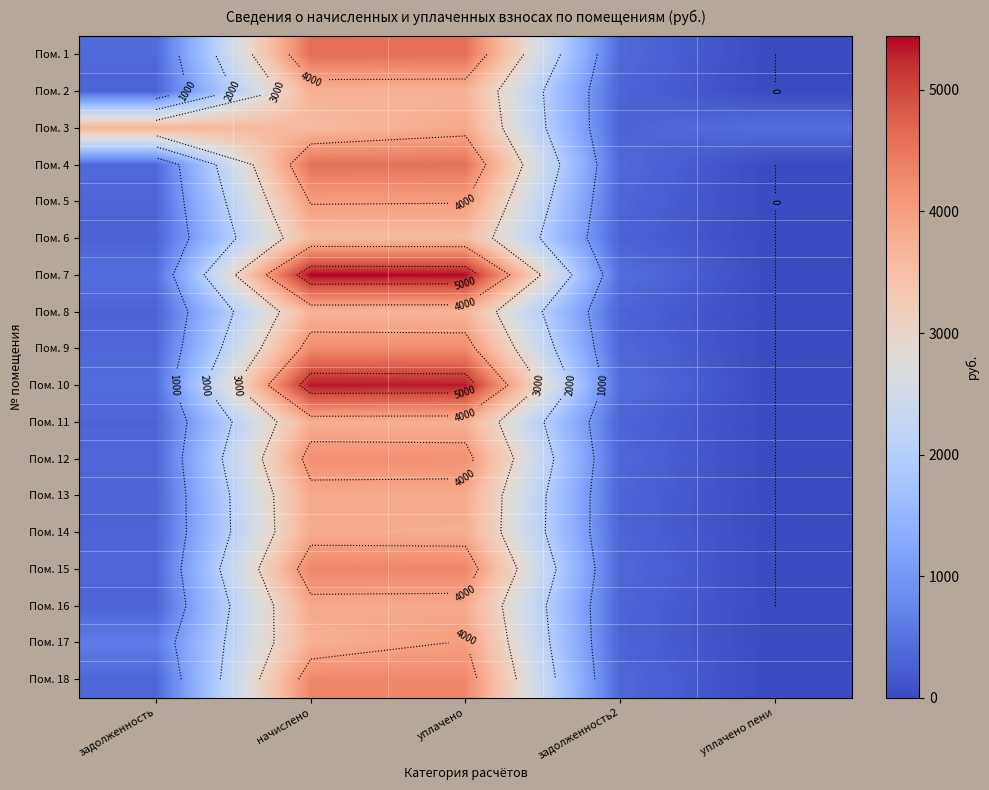

How many data points in Пом. 12 are above 351?

4